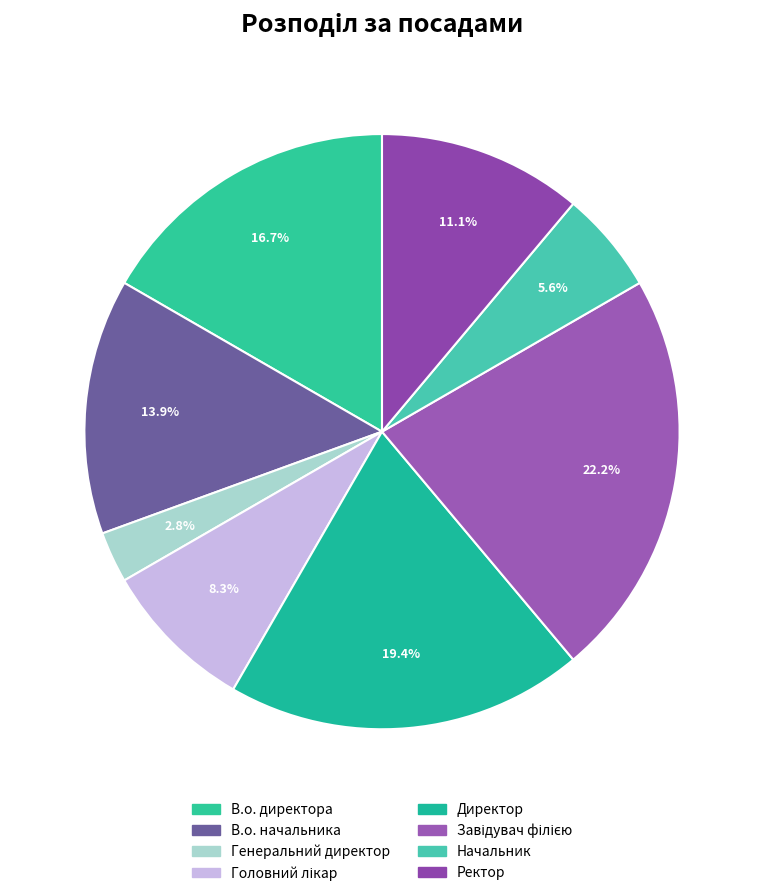

To the nearest percent, what portion does Завідувач філією represent?

22%